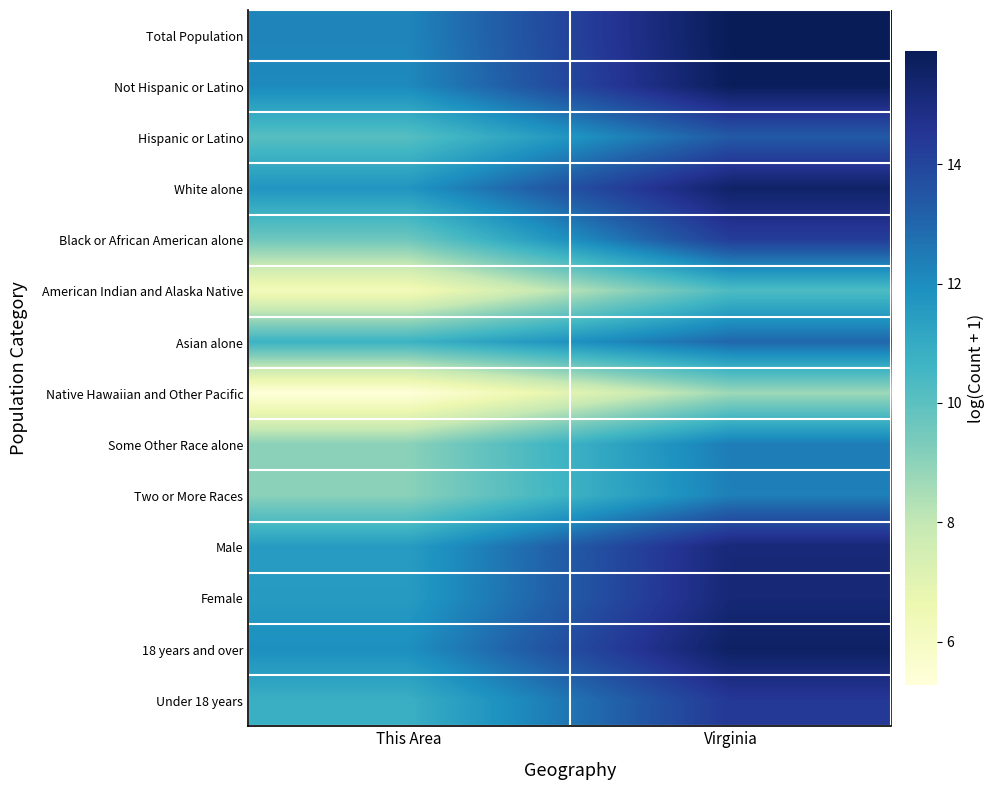

Reading right to left, what are all the values shown in this chart?

Total Population: Virginia=15.9	This Area=12.2
Not Hispanic or Latino: Virginia=15.8	This Area=12.1
Hispanic or Latino: Virginia=13.4	This Area=10.1
White alone: Virginia=15.5	This Area=11.7
Black or African American alone: Virginia=14.3	This Area=9.6
American Indian and Alaska Native: Virginia=10.3	This Area=6.2
Asian alone: Virginia=13.0	This Area=10.7
Native Hawaiian and Other Pacific: Virginia=8.7	This Area=5.3
Some Other Race alone: Virginia=12.4	This Area=9.0
Two or More Races: Virginia=12.4	This Area=9.0
Male: Virginia=15.2	This Area=11.5
Female: Virginia=15.2	This Area=11.5
18 years and over: Virginia=15.6	This Area=11.9
Under 18 years: Virginia=14.4	This Area=10.8